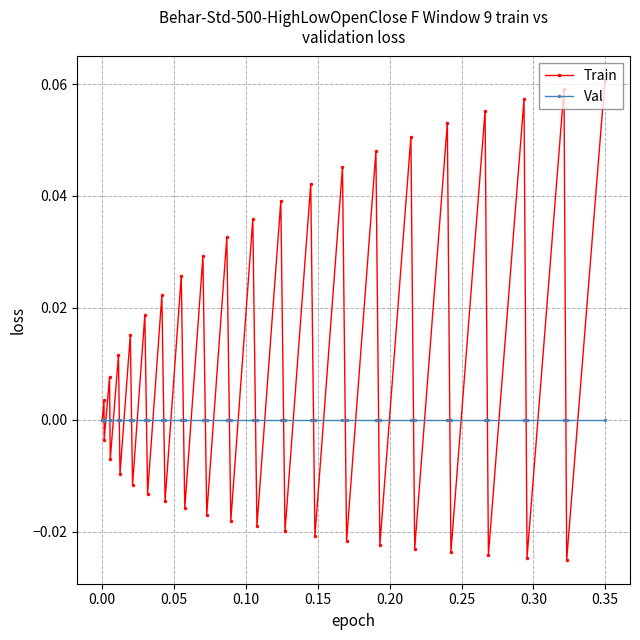

Rank the series by their maximum value, from highest to lowest.

Train, Val